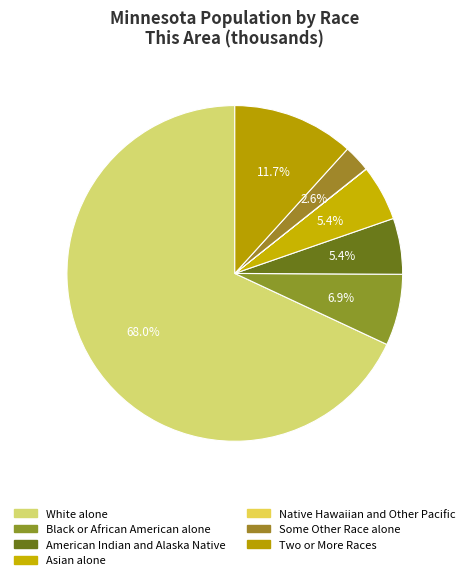

What portion of the pie excludes Black or African American alone?

93.1%